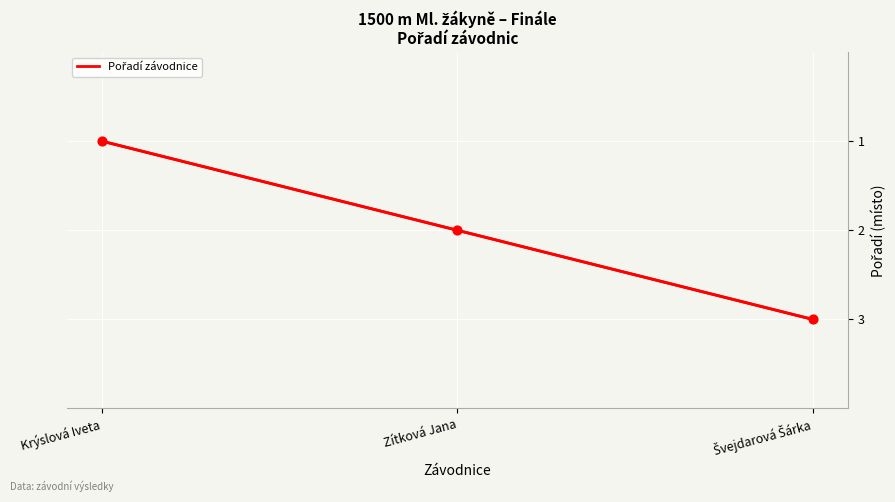

What is the ratio of the value at Krýslová Iveta to the value at Zítková Jana?

0.5